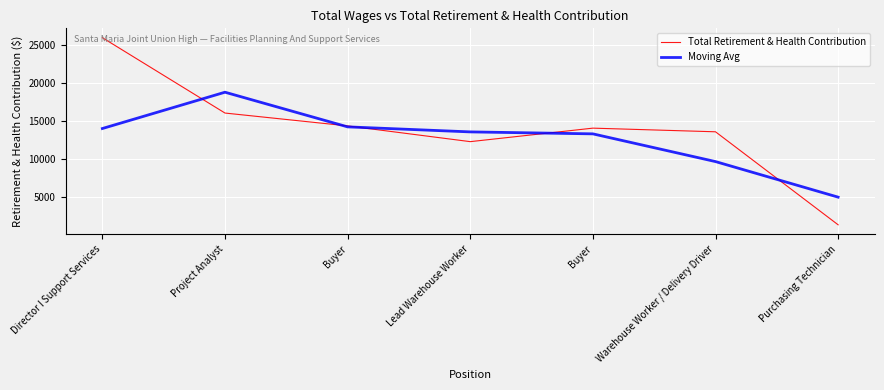

Where do Moving Avg and Total Retirement & Health Contribution first cross each other?

Director I Support Services and Project Analyst